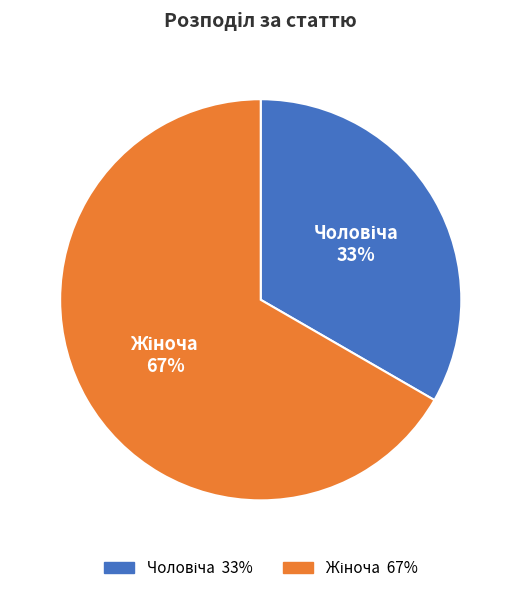

Is there any slice that represents more than half of the pie?

Yes